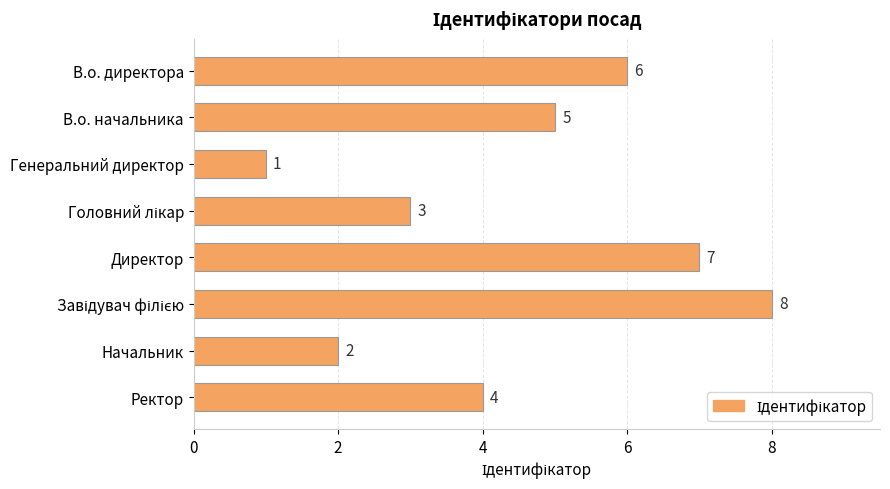

What is the difference between the maximum and minimum values?

7